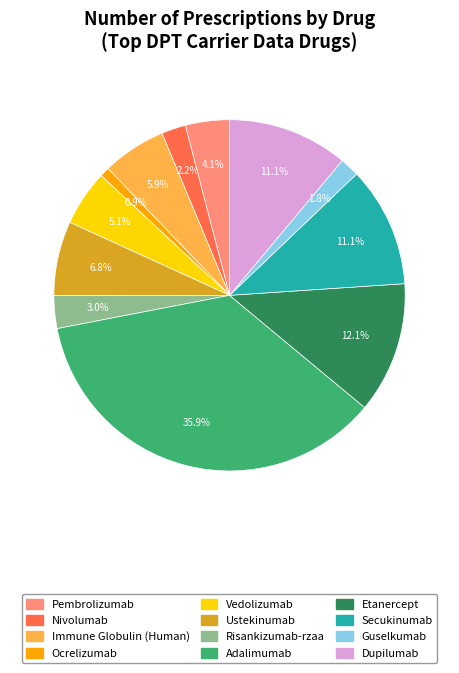

To the nearest percent, what percentage of the pie is Dupilumab?

11%